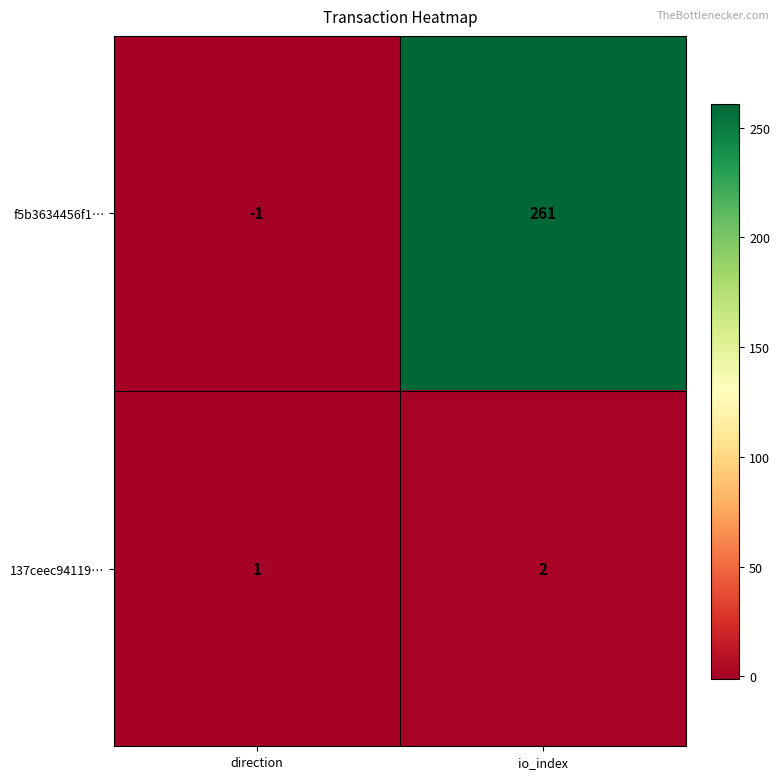

At direction, list the series in order from smallest to largest.

f5b3634456f1…, 137ceec94119…